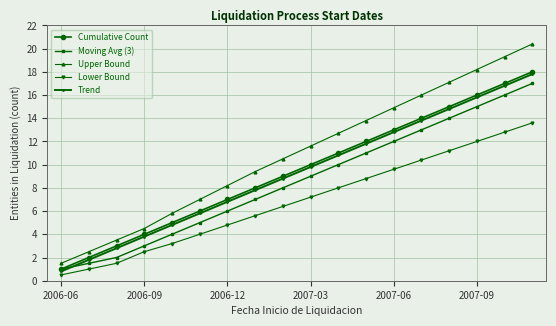

What is the maximum value for Moving Avg (3)?

17.0